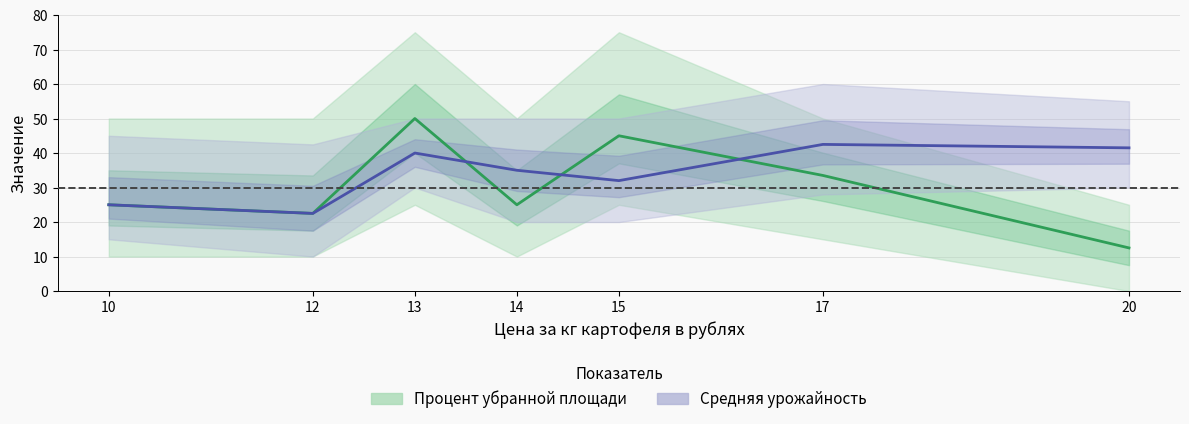

True or false: Средняя урожайность has a value of 36.1 at 10.

False